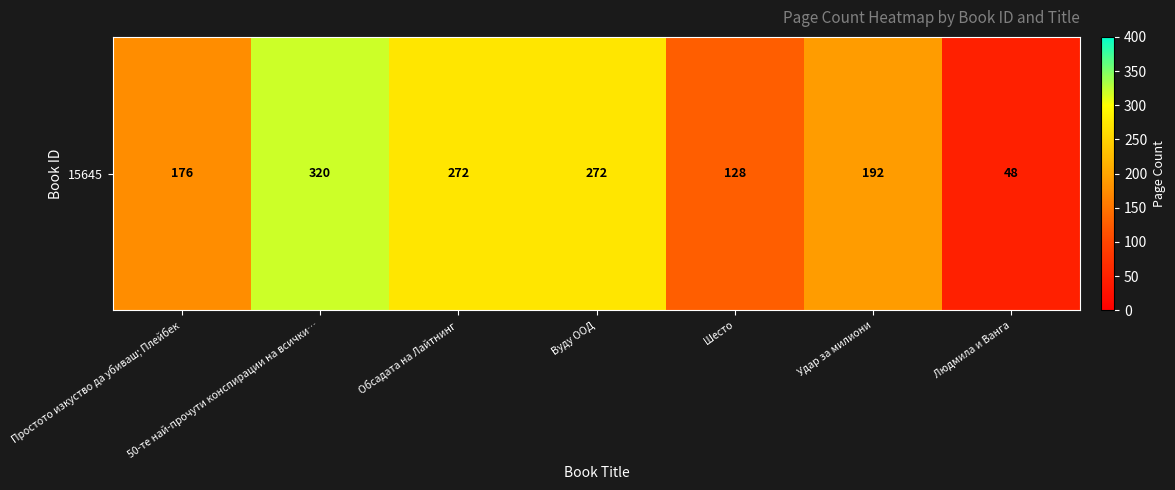

Between Вуду ООД and Шесто, which is larger?

Вуду ООД